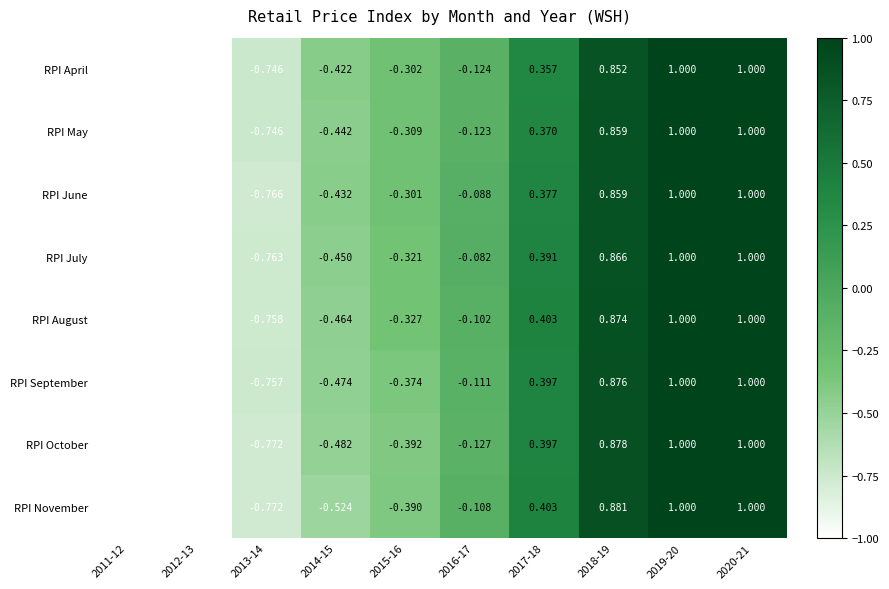

Rank the series at 2015-16 from highest to lowest value.

RPI June, RPI April, RPI May, RPI July, RPI August, RPI September, RPI November, RPI October